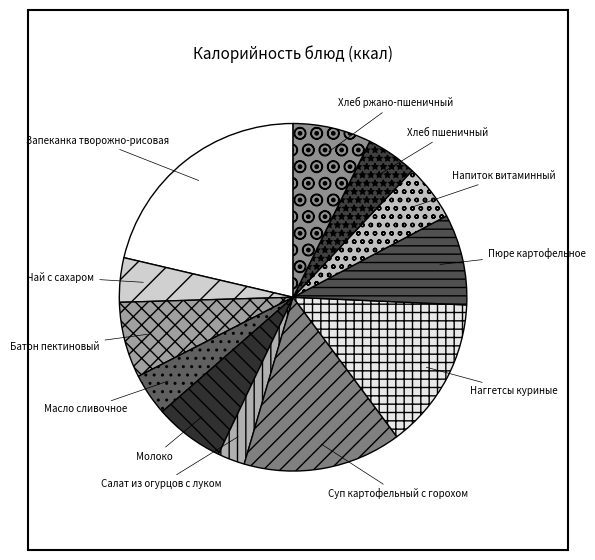

True or false: Чай с сахаром accounts for 4% of the total.

True